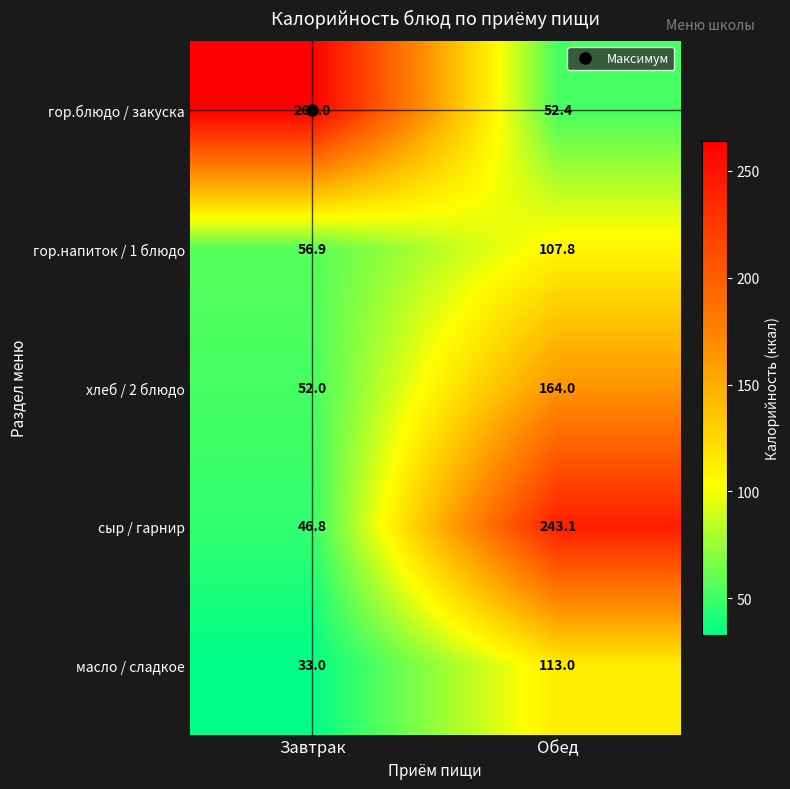

The value of гор.блюдо / закуска at Завтрак is 417.5. True or false?

False